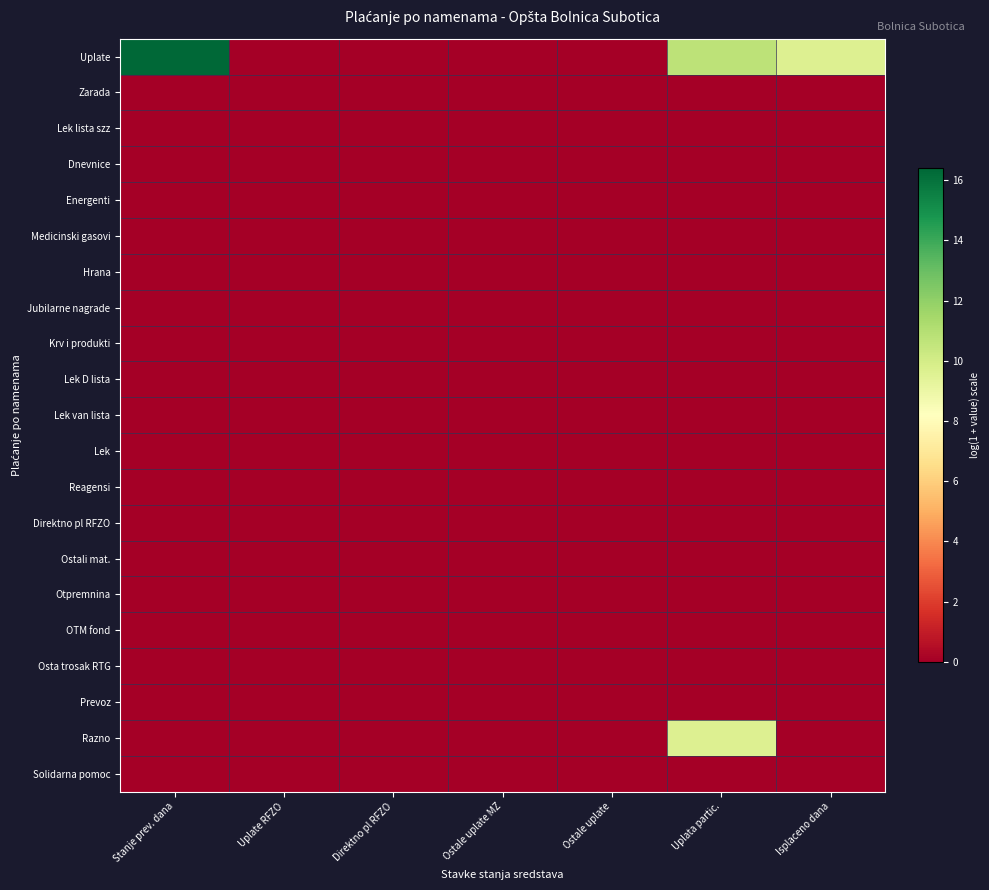

At which category is the sum across all series the highest?

Uplata partic.